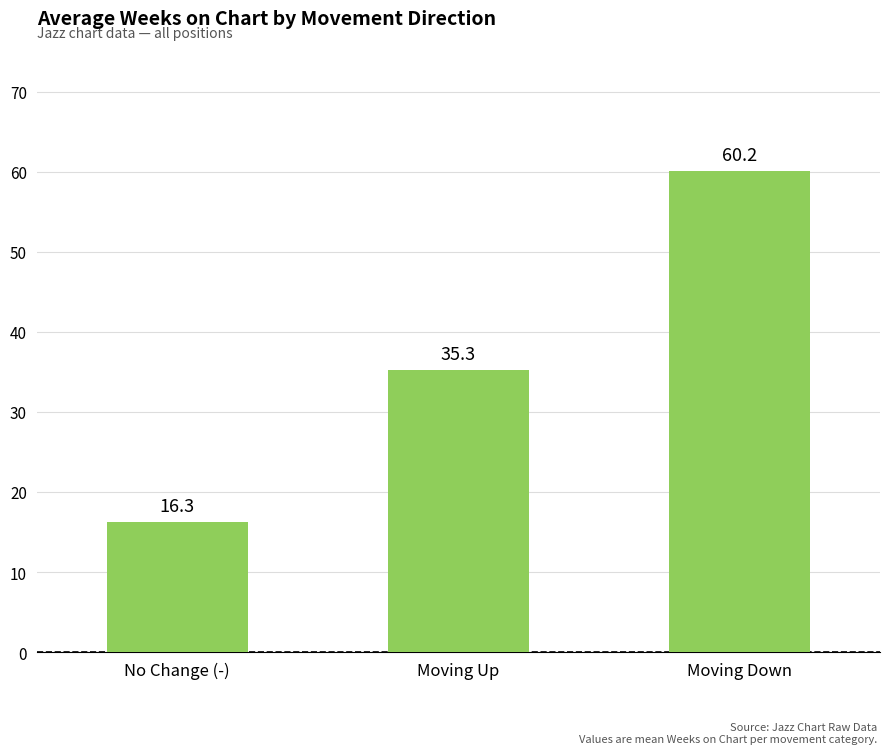

What is the average value?

37.3